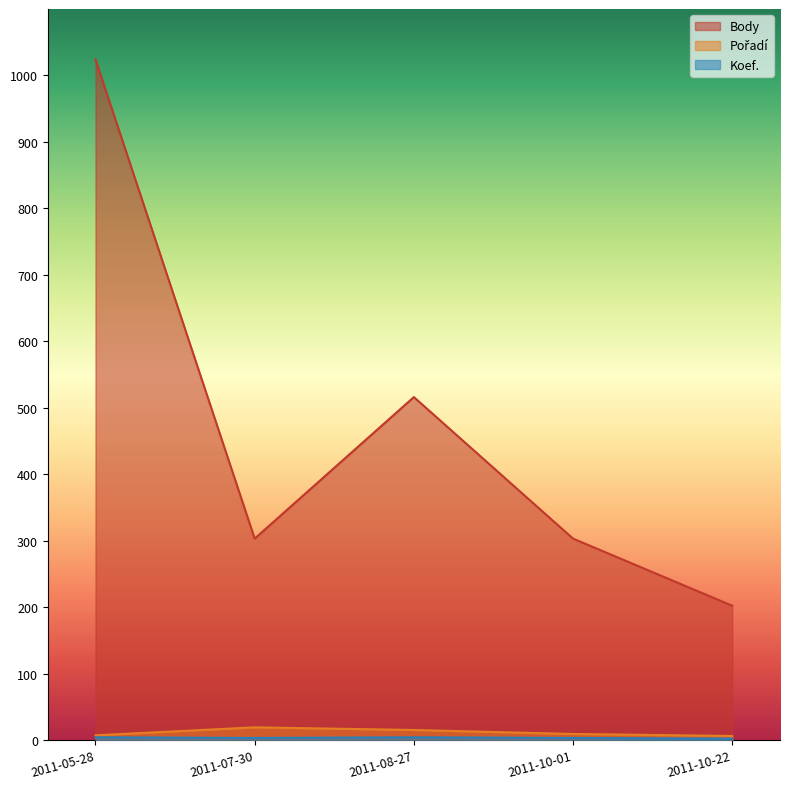

How many values in the Body series are below 303?

1